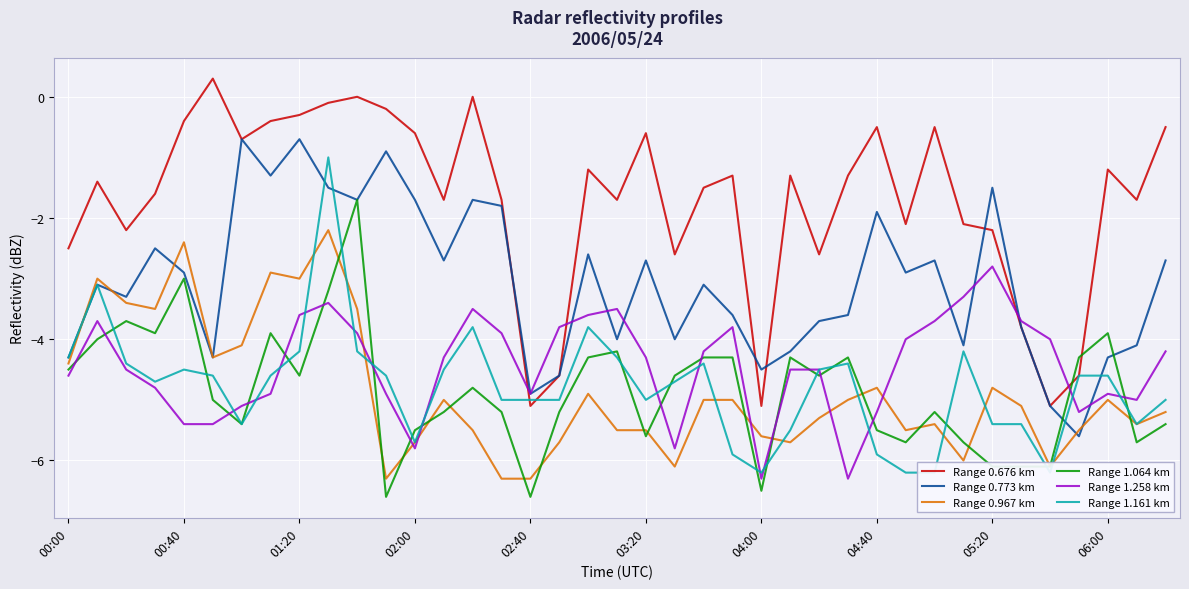

Where does the Range 0.676 km series first go above -1?

00:40